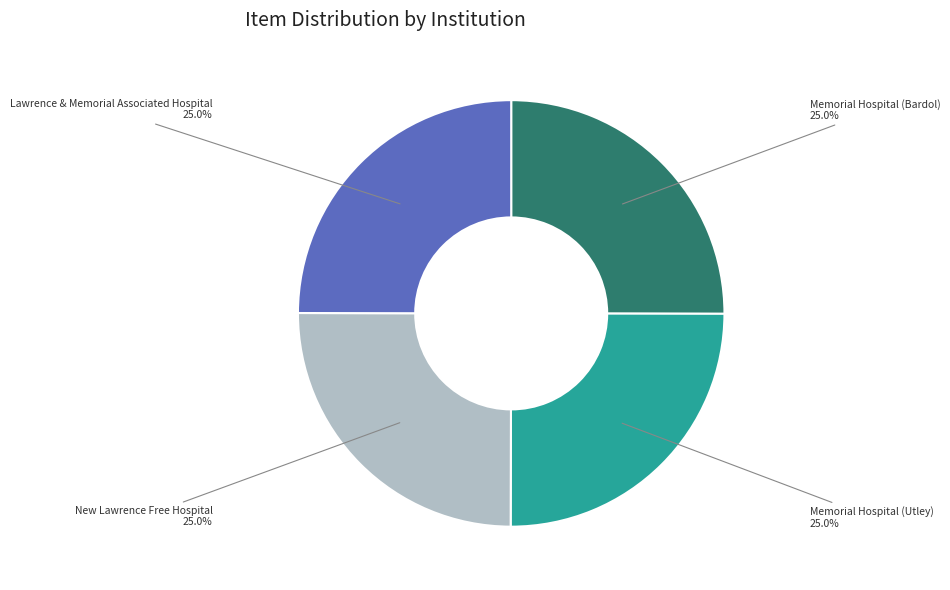

How many slices are in this pie chart?

4